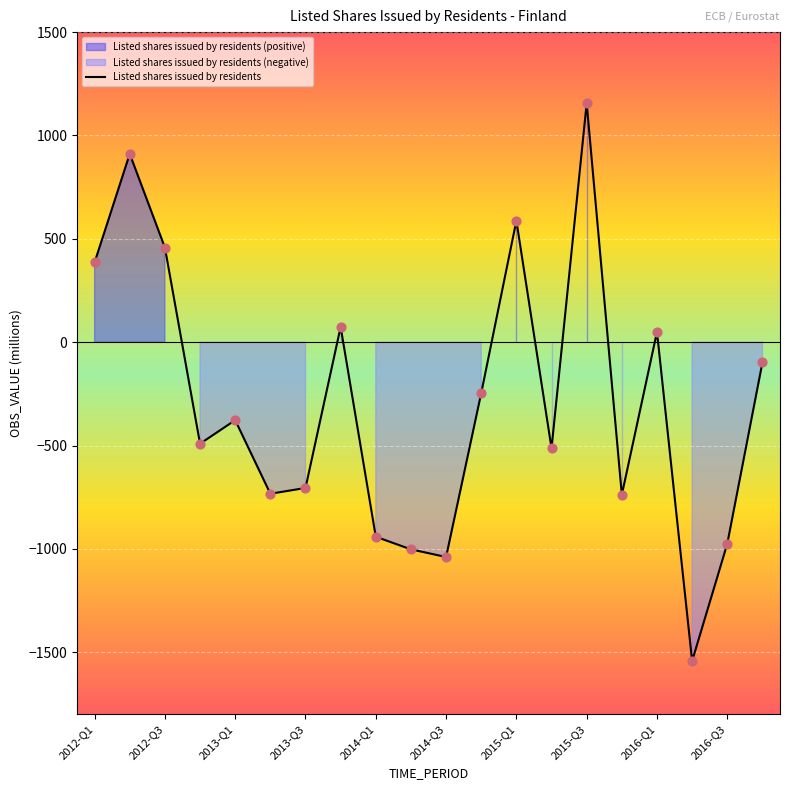

What is the change in value from 2012-Q3 to 2014-Q4?

-704